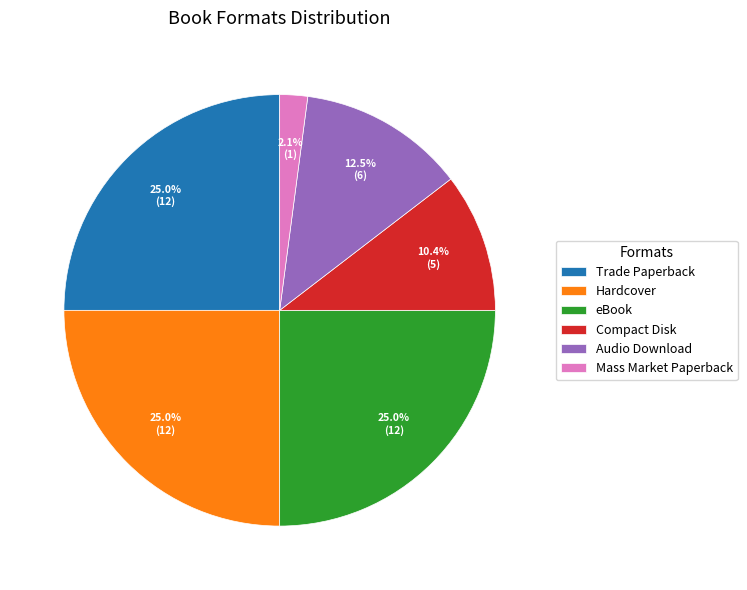

Does Trade Paperback represent more than half of the total?

No